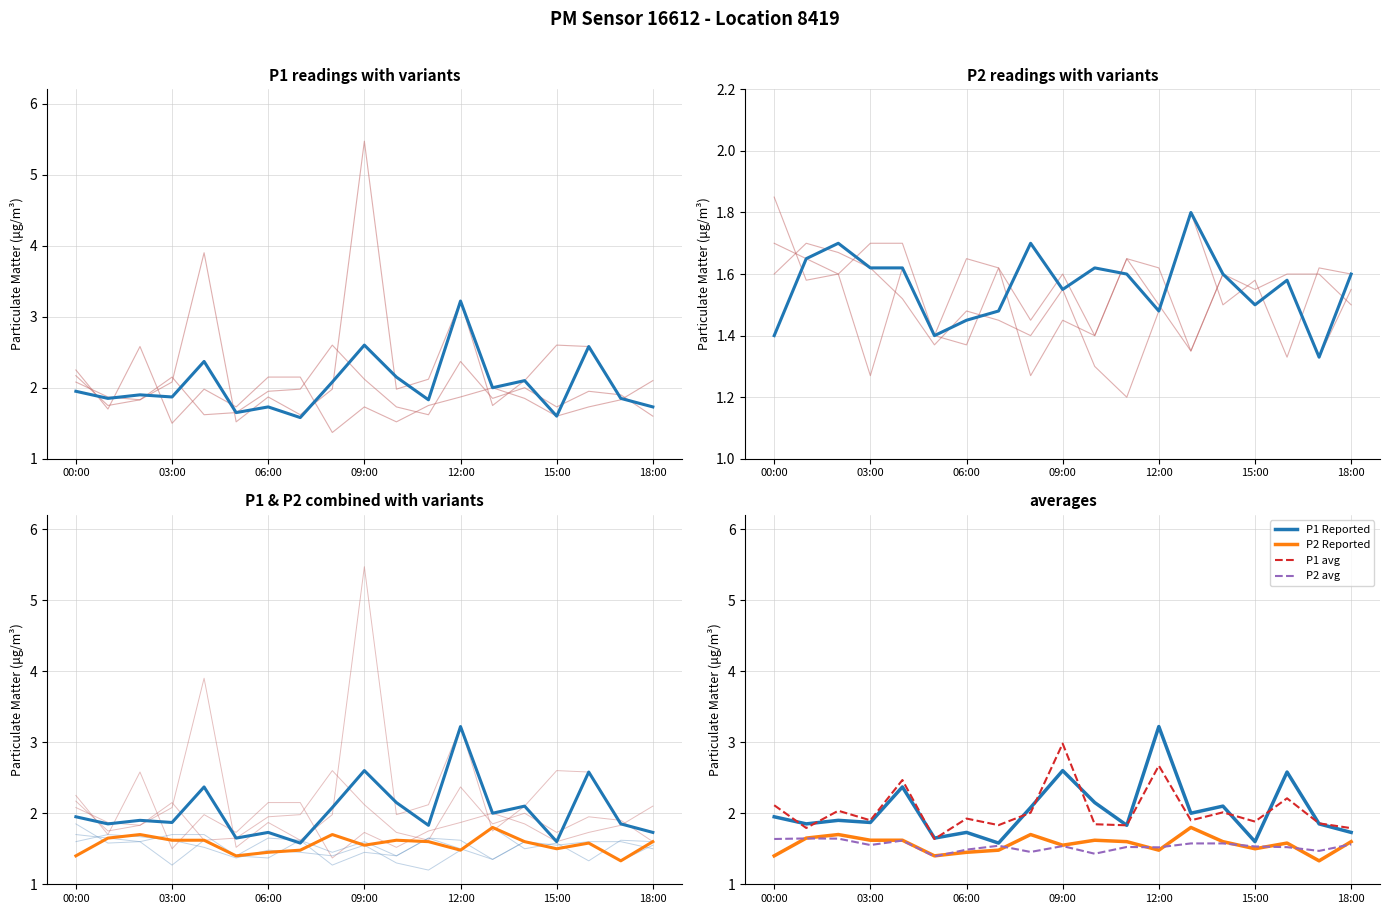

What is the smallest value displayed?

1.3